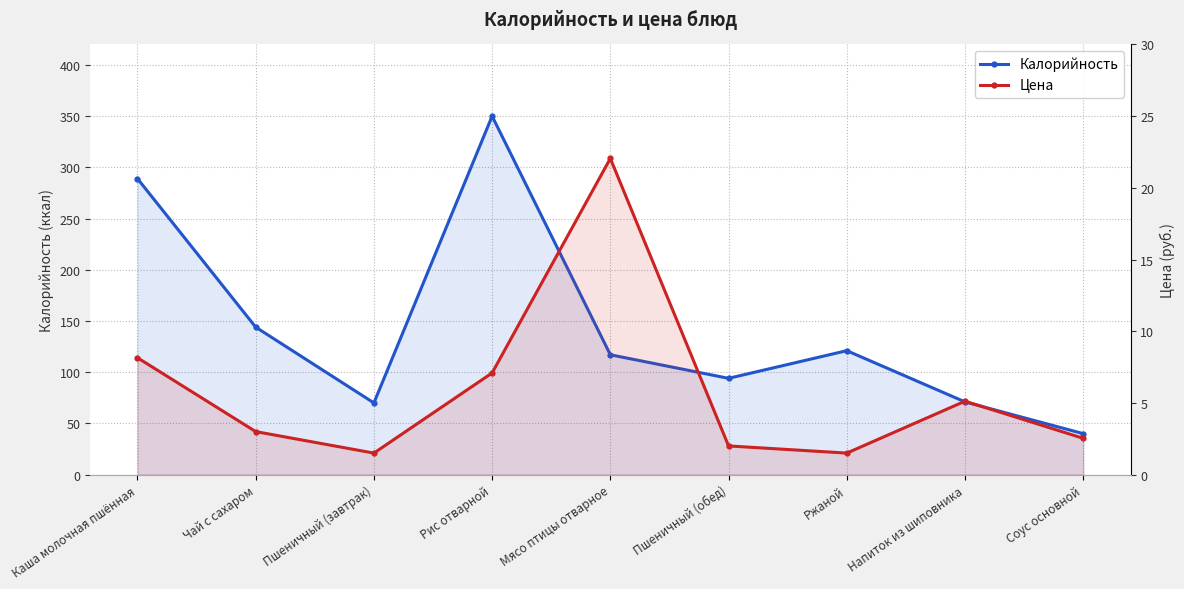

Reading right to left, extract all data points from this chart.

Калорийность: 40.0	71.0	121.0	94.0	117.0	350.0	70.0	144.0	289.0
Цена: 2.5	5.1	1.5	2.0	22.1	7.1	1.5	3.0	8.2